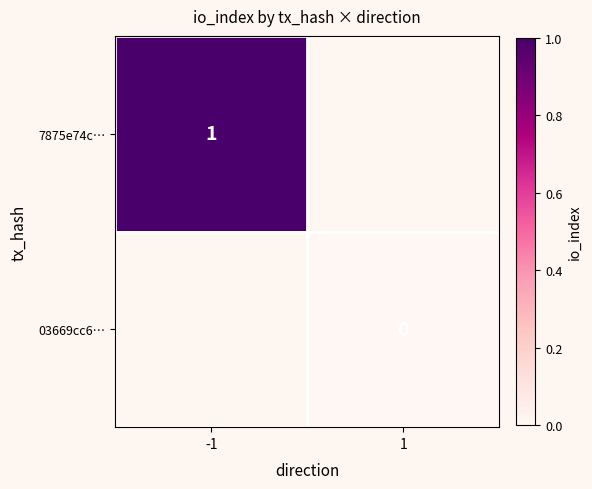

The value of 7875e74c… at -1 is 0. True or false?

False